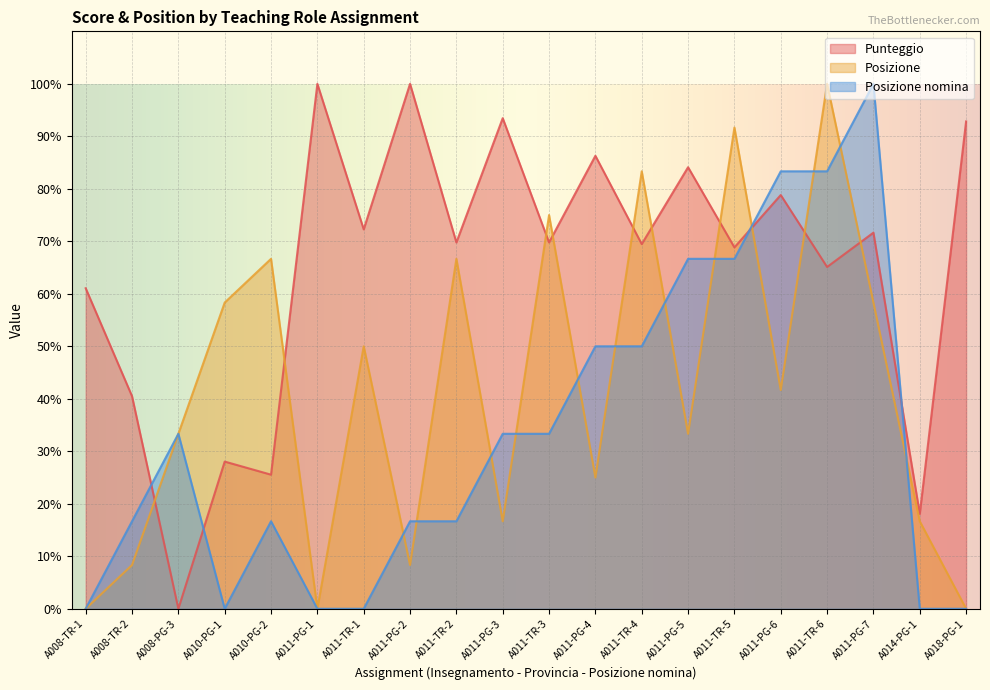

Rank the categories by Posizione nomina value from lowest to highest.

A008-TR-1, A010-PG-1, A011-PG-1, A011-TR-1, A014-PG-1, A018-PG-1, A008-TR-2, A010-PG-2, A011-PG-2, A011-TR-2, A008-PG-3, A011-PG-3, A011-TR-3, A011-PG-4, A011-TR-4, A011-PG-5, A011-TR-5, A011-PG-6, A011-TR-6, A011-PG-7